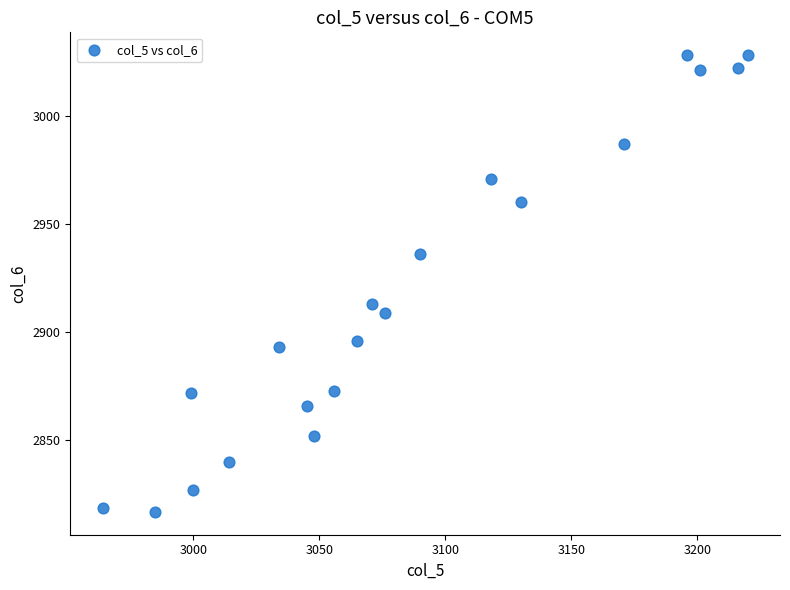

What is the range of X values (max minus min)?

256